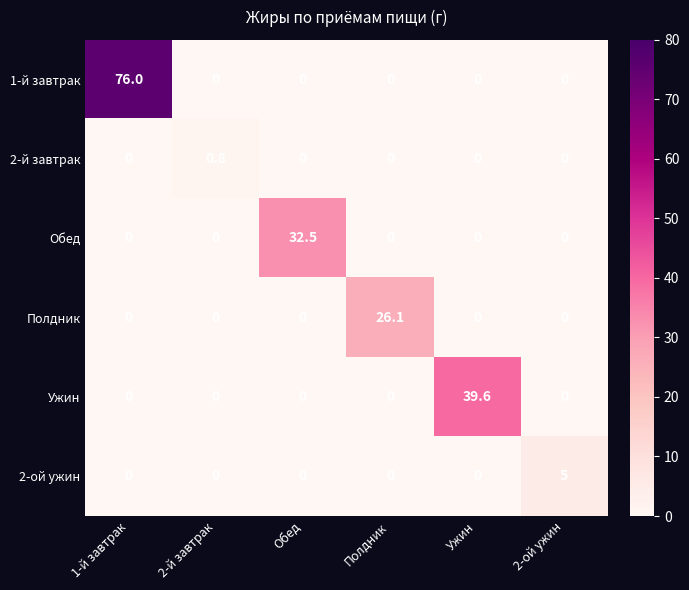

True or false: Ужин has a value of -13.1 at 2-й завтрак.

False